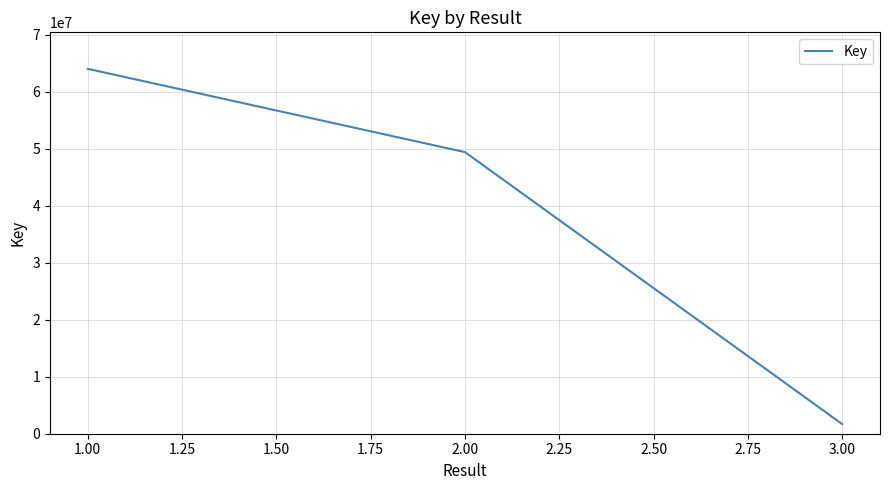

How many categories are shown in the chart?

3